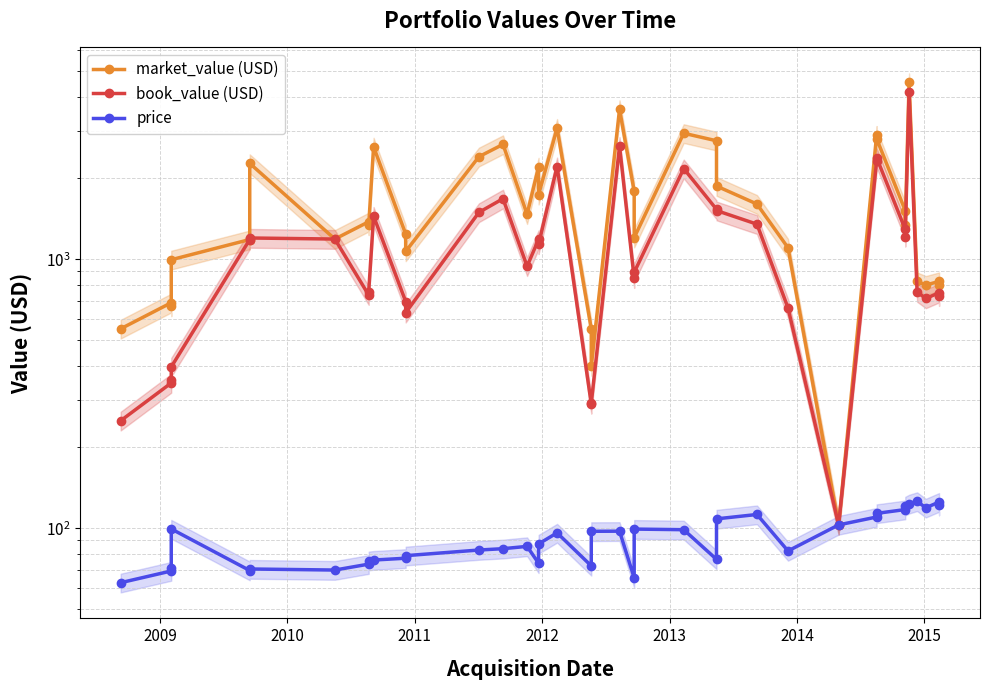

What are all the series names shown in the legend?

market_value (USD), book_value (USD), price